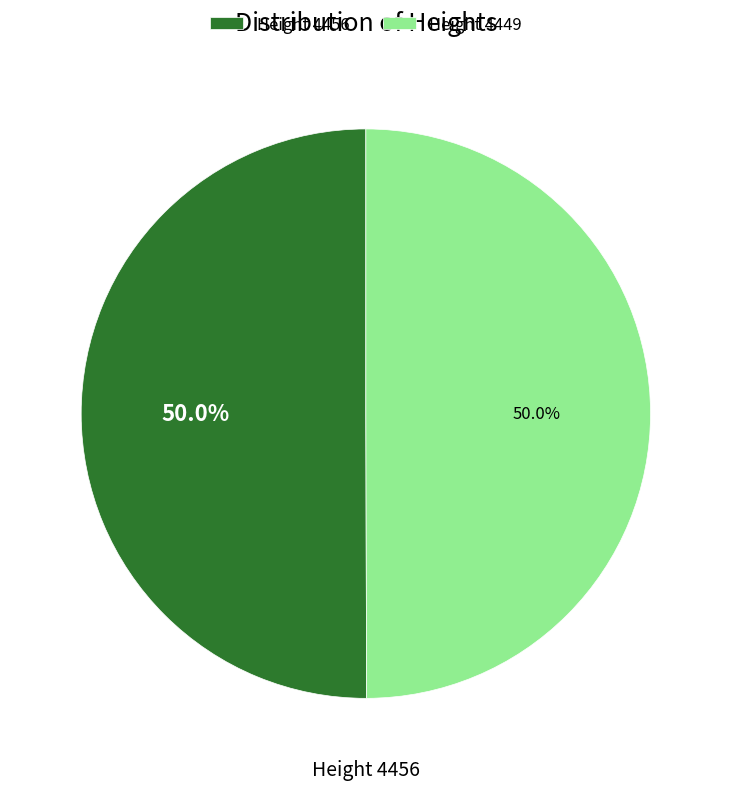

Approximately how many times larger is the value at Height 4456 compared to Height 4449?

1.0